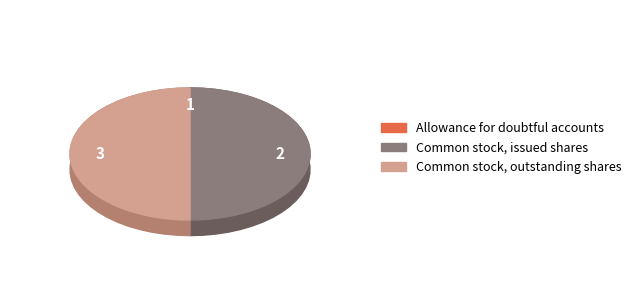

What portion of the pie excludes Allowance for doubtful accounts?

100.0%